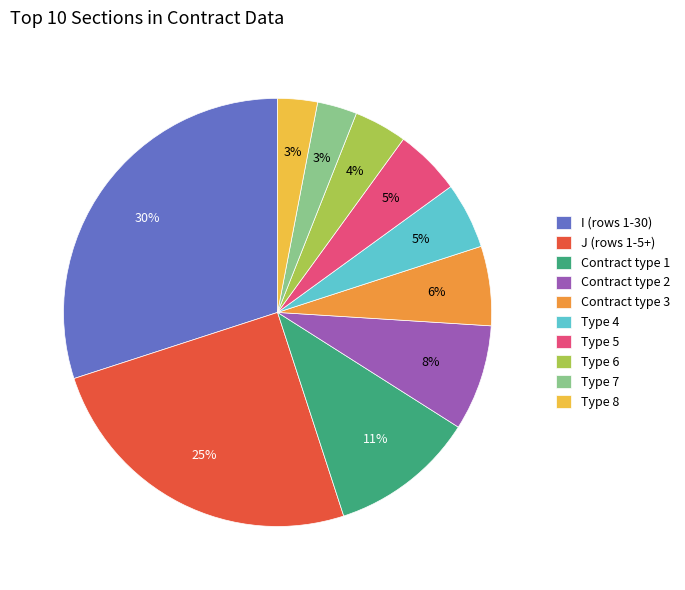

To the nearest percent, what percentage of the pie is Contract type 1?

11%